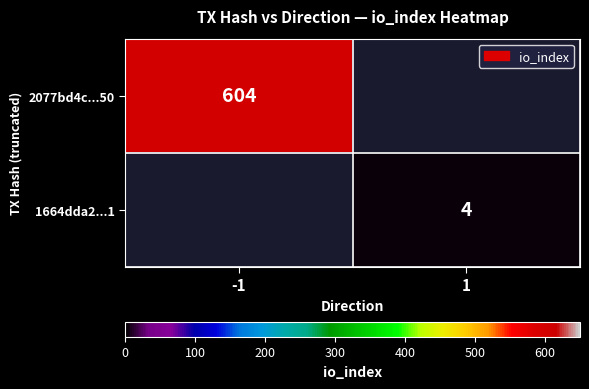

True or false: 1664dda2...1 has a value of 4 at 1.

True